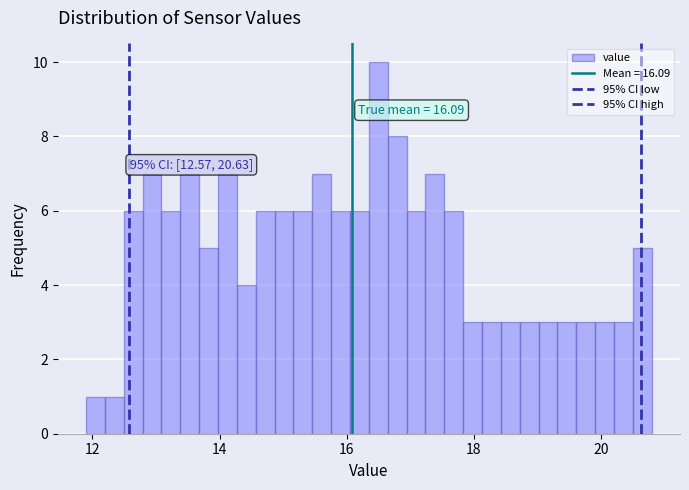

Around what value on the x-axis is the tallest bar? Give the approximate position of its centre, as read against the axis.

16.4